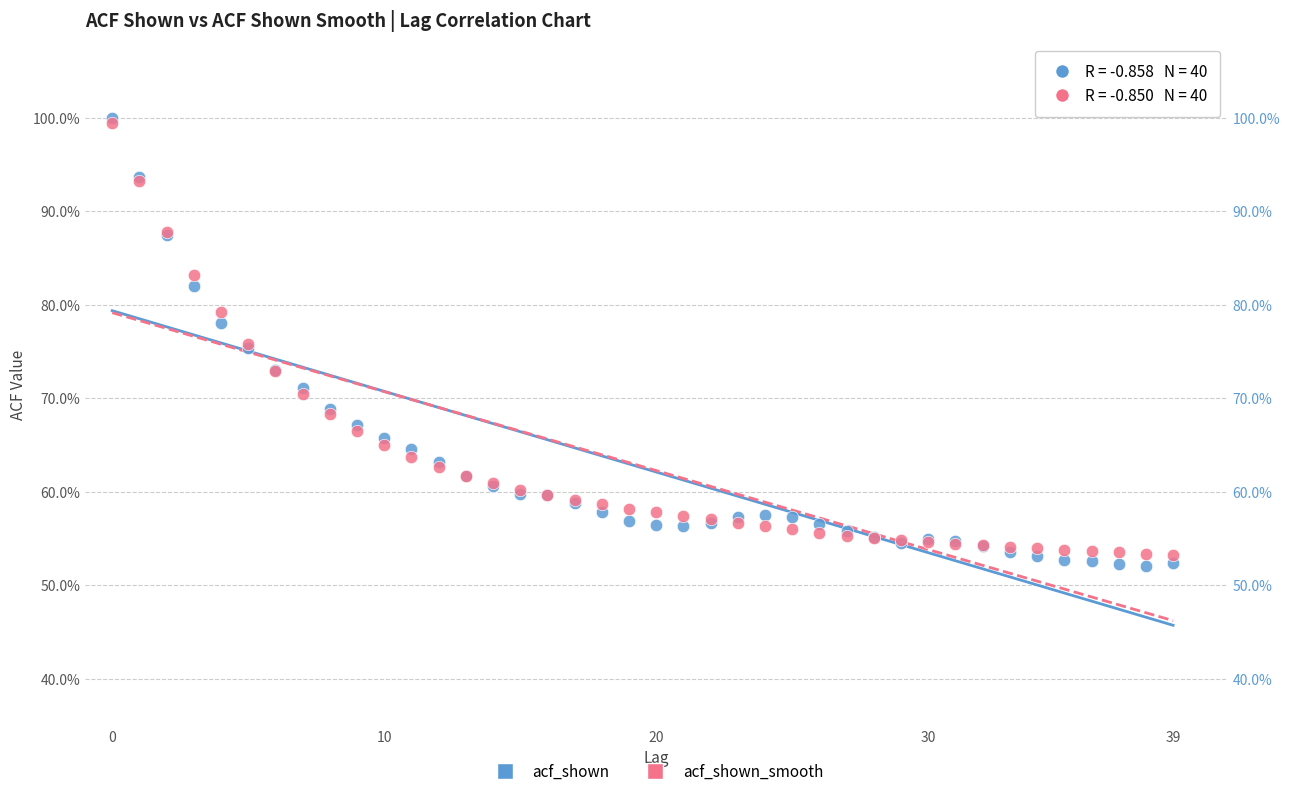

What are all the series names shown in the legend?

acf_shown, acf_shown_smooth